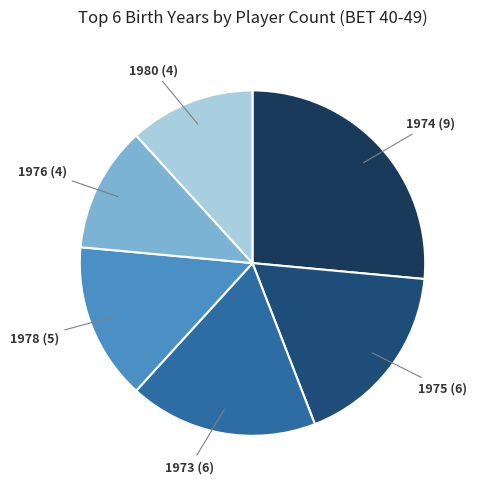

Combined, do 1975 and 1976 account for over 50%?

No